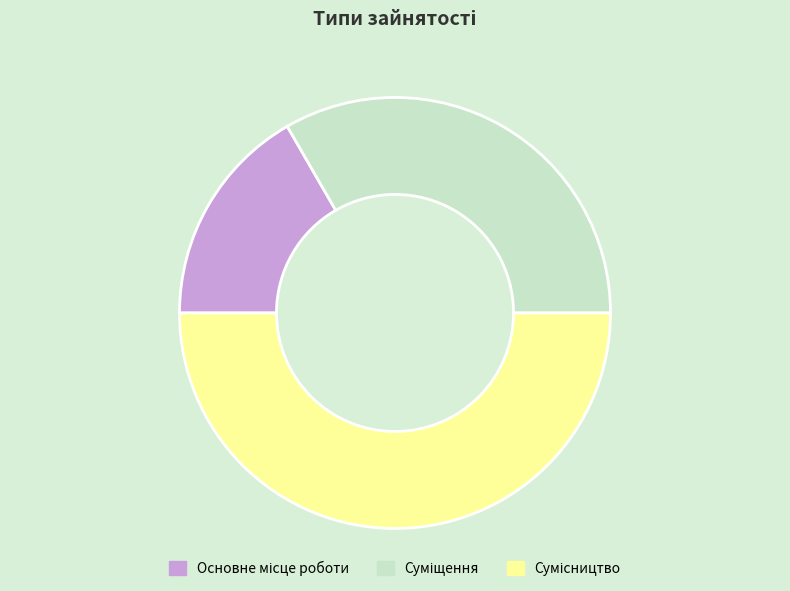

How many slices are in this pie chart?

3